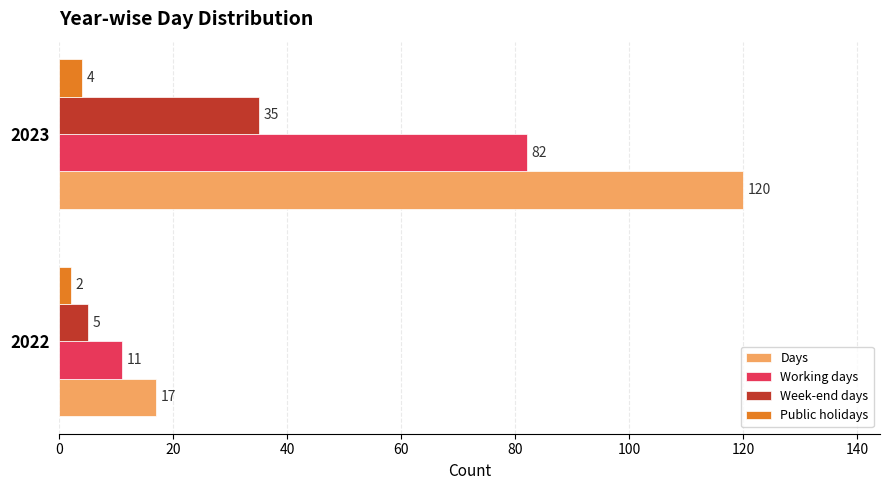

The Days series shows 44 at 2023. True or false?

False